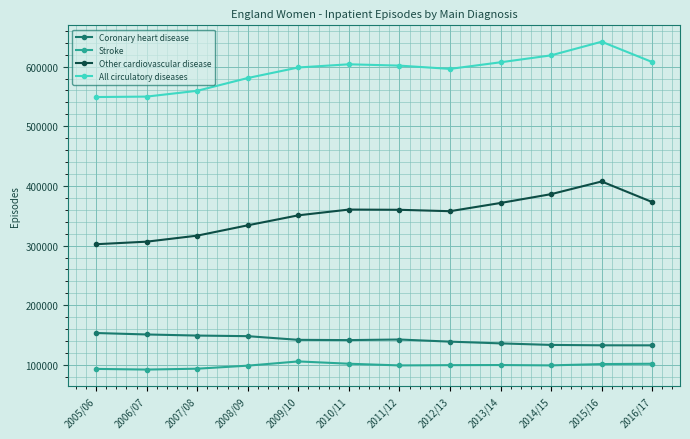

How many values in the Coronary heart disease series are below 142008?

6